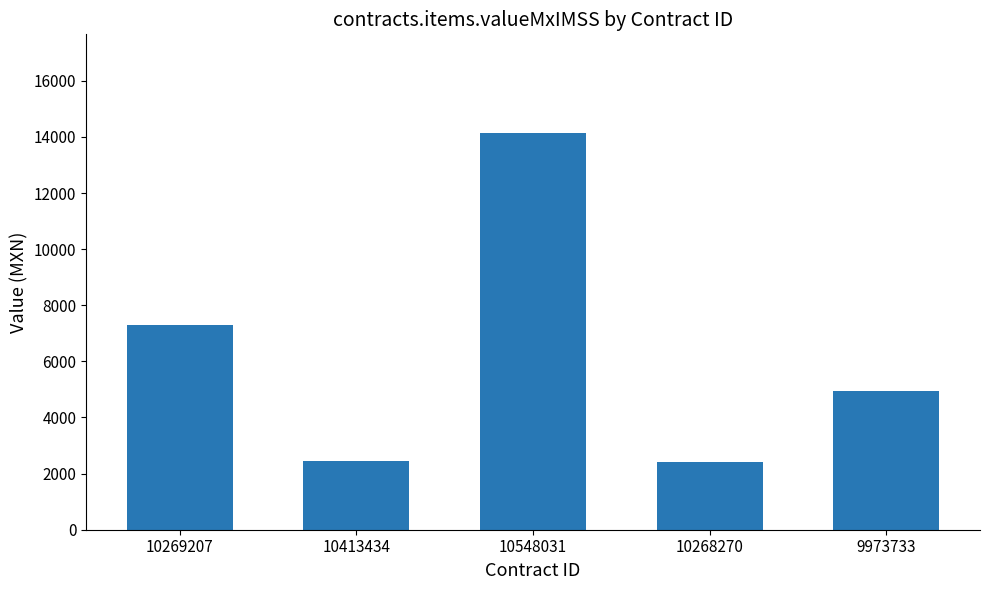

How many bars are there in total?

5